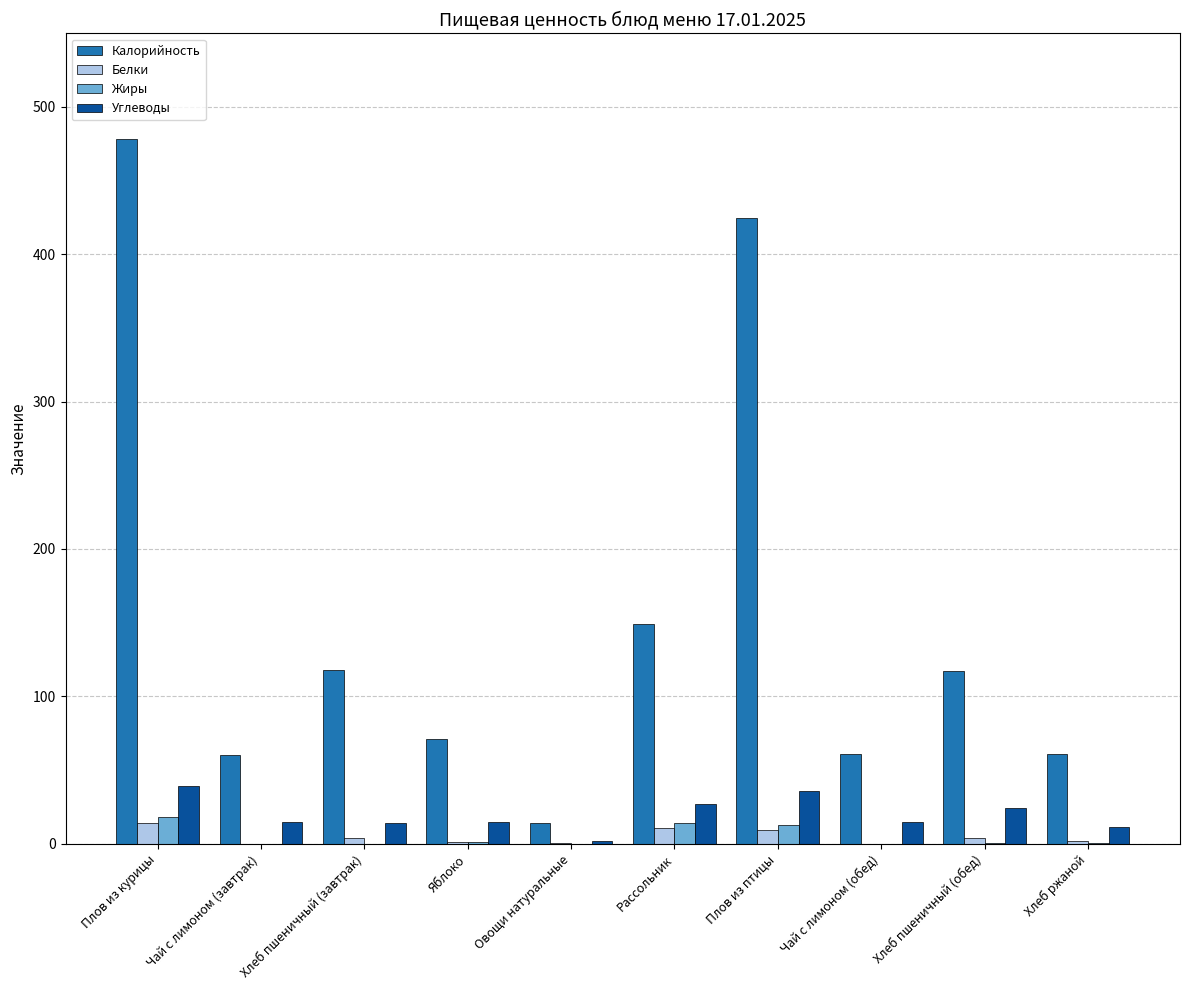

How many distinct data groups are displayed?

4